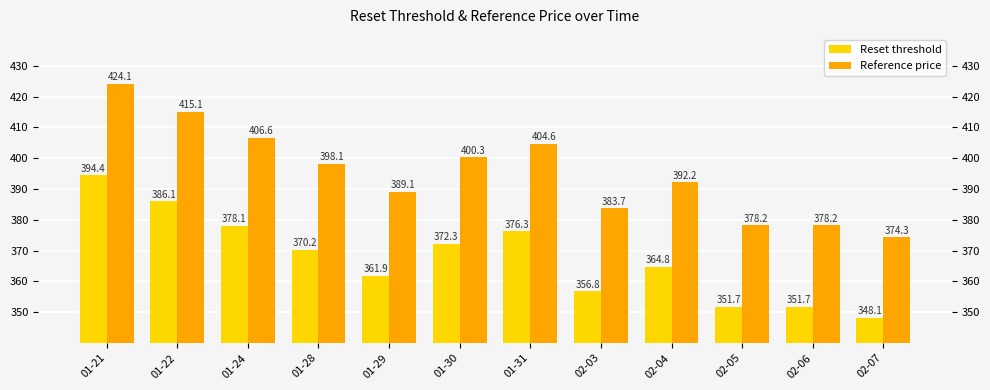

True or false: Reset threshold has a value of 386.1 at 01-22.

True